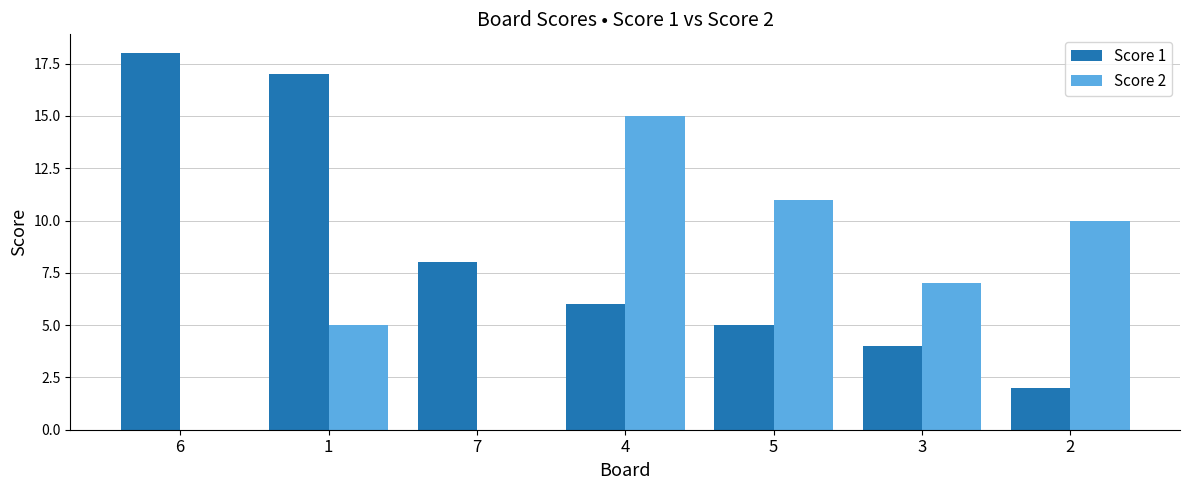

At which category does the chart reach its peak across all series?

6